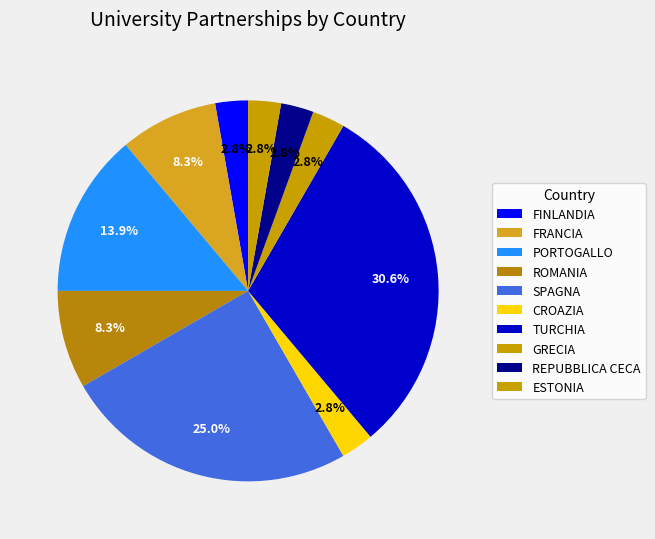

To the nearest percent, what portion does ESTONIA represent?

3%